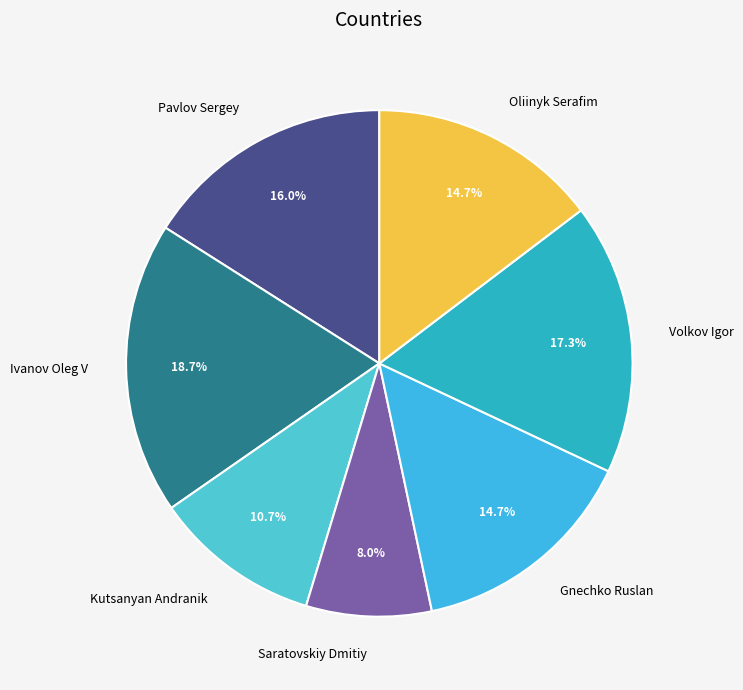

Which category has the smallest portion of the pie?

Saratovskiy Dmitiy